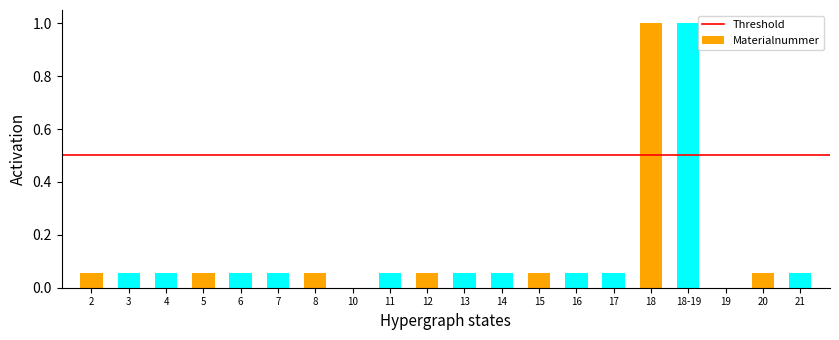

What is the change in value from 18-19 to 19?

-1.0